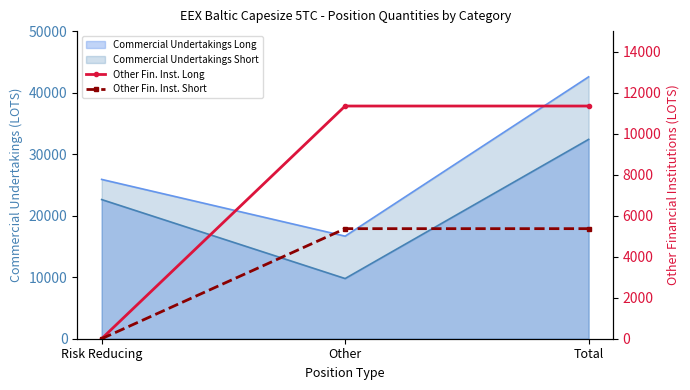

How many data points in Other Fin. Inst. Long are above 11346?

2